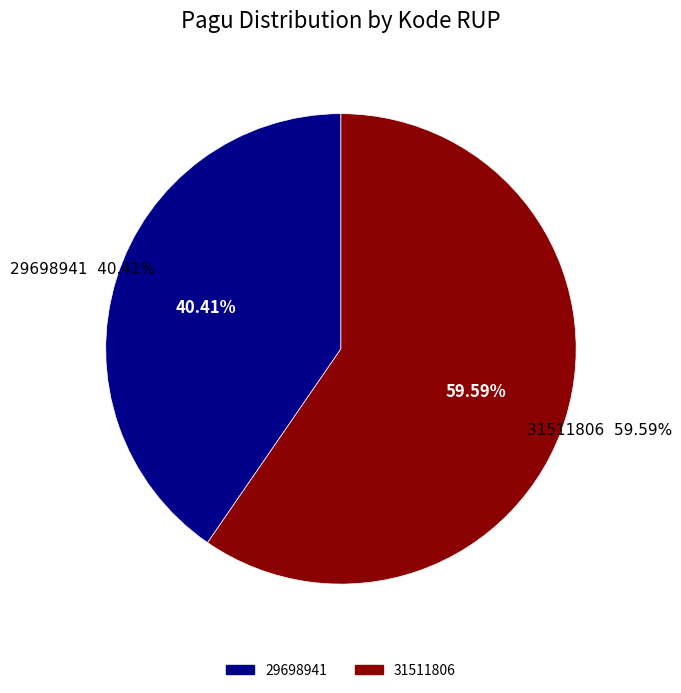

Count the number of slices in the pie.

2